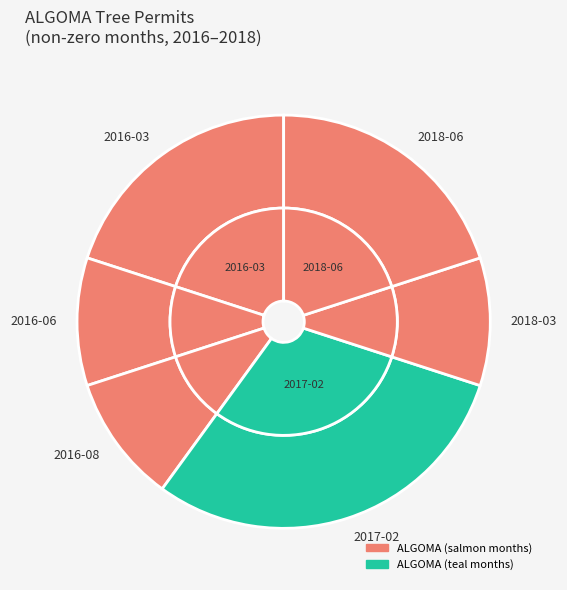

How much of the chart is everything except 2017-02?

70.0%